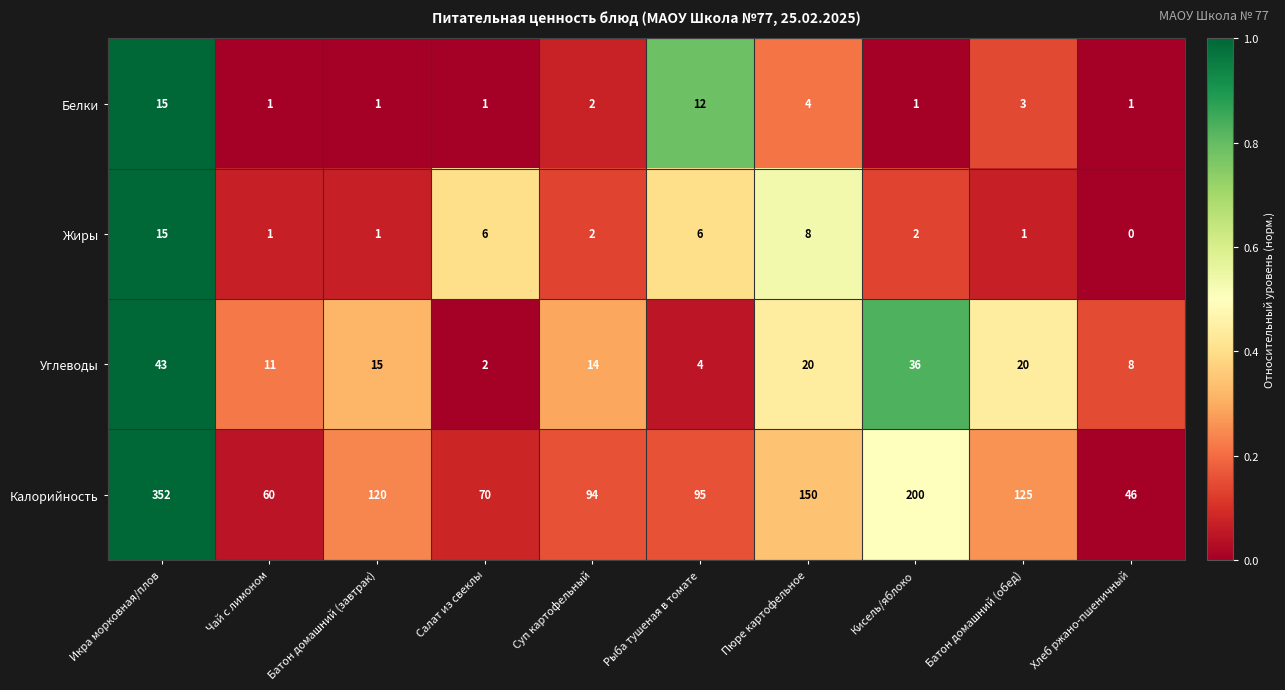

How many data points does each series have?

10